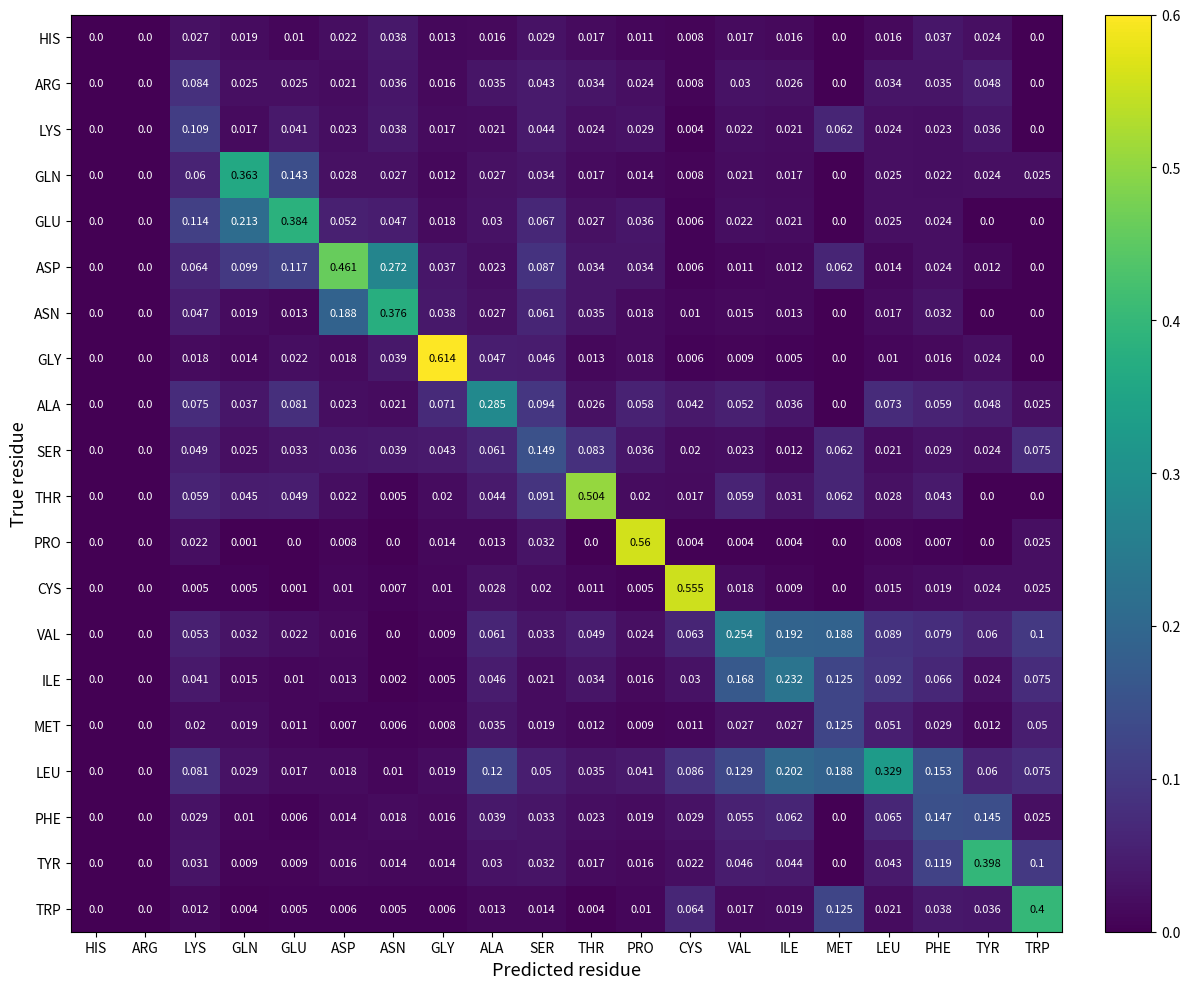

List the series in order of their peak value, highest first.

GLY, PRO, CYS, THR, ASP, TRP, TYR, GLU, ASN, GLN, LEU, ALA, VAL, ILE, SER, PHE, MET, LYS, ARG, HIS